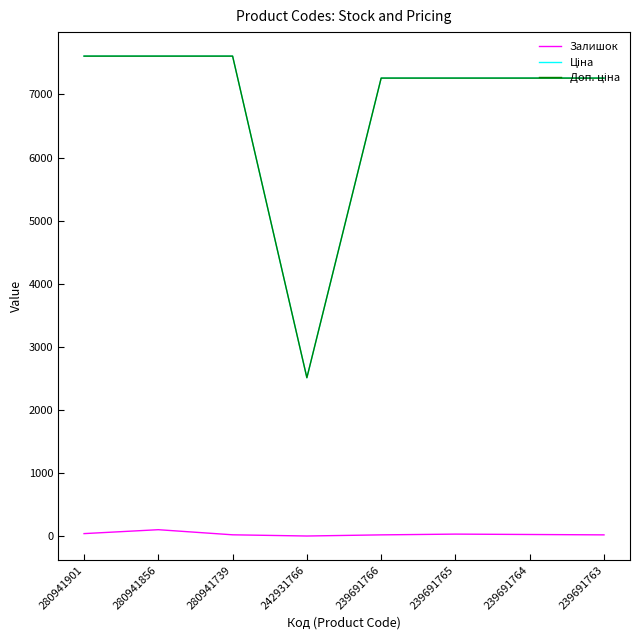

At how many categories does at least one series exceed 4359?

7